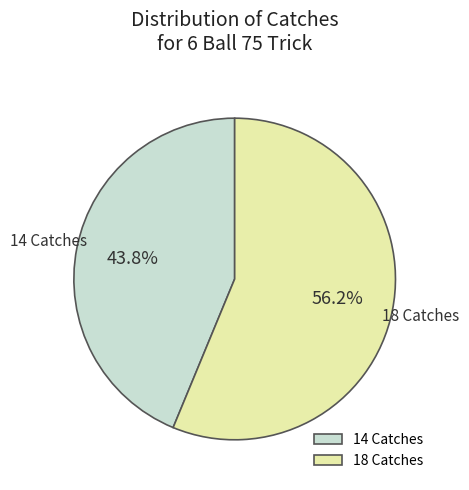

True or false: 14 Catches accounts for 31% of the total.

False